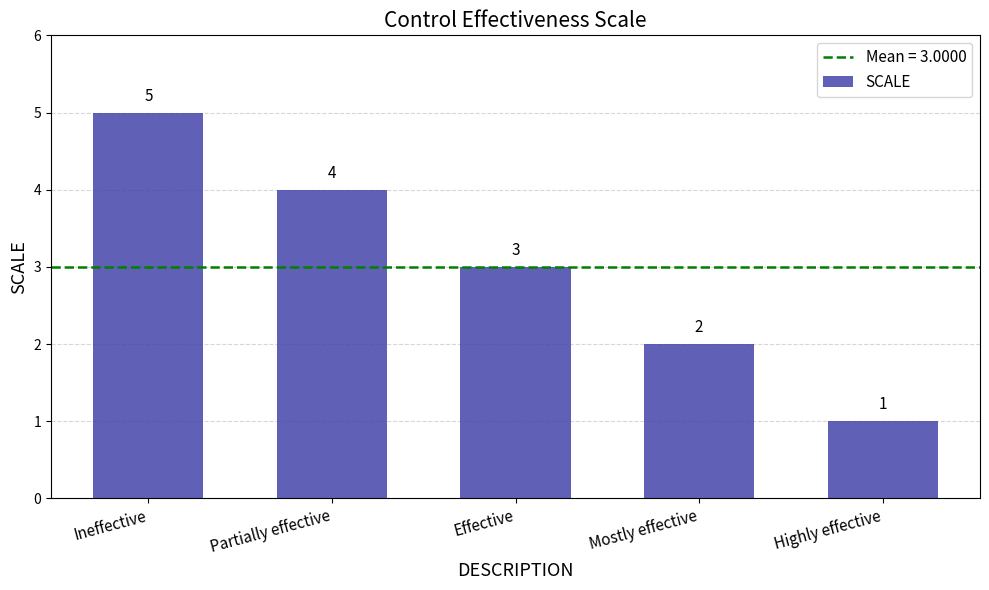

What position from the left is Mostly effective?

4